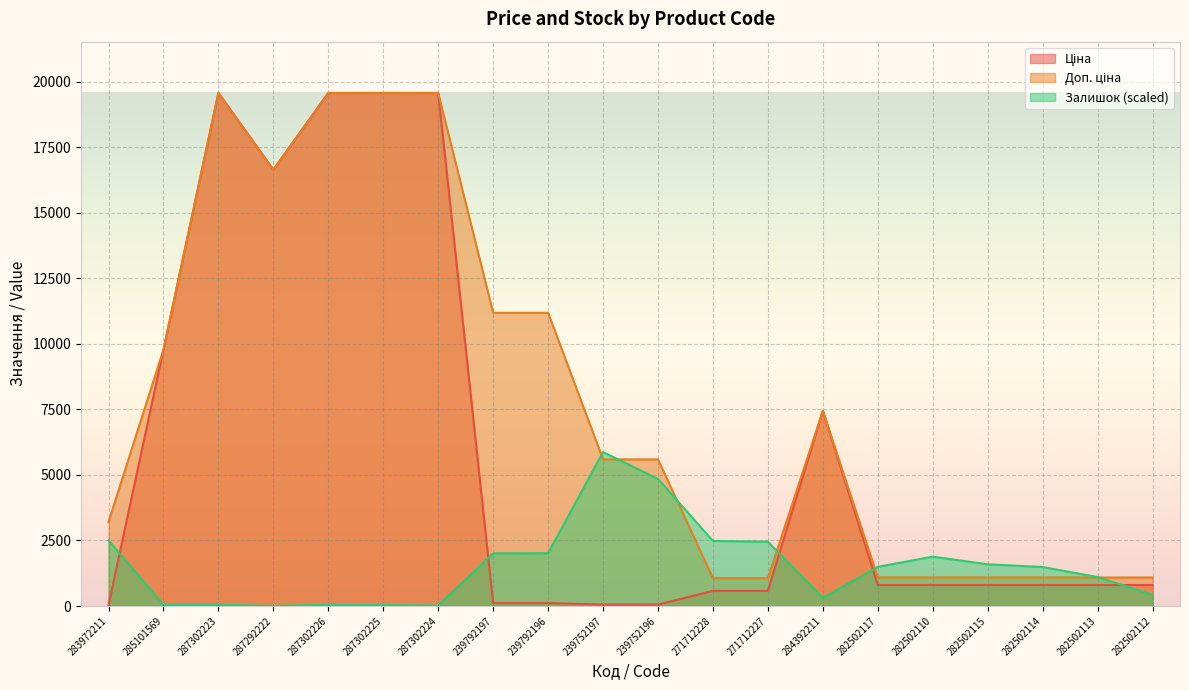

What is the sum of the Ціна values at 239792197 and 284392211?

7556.4